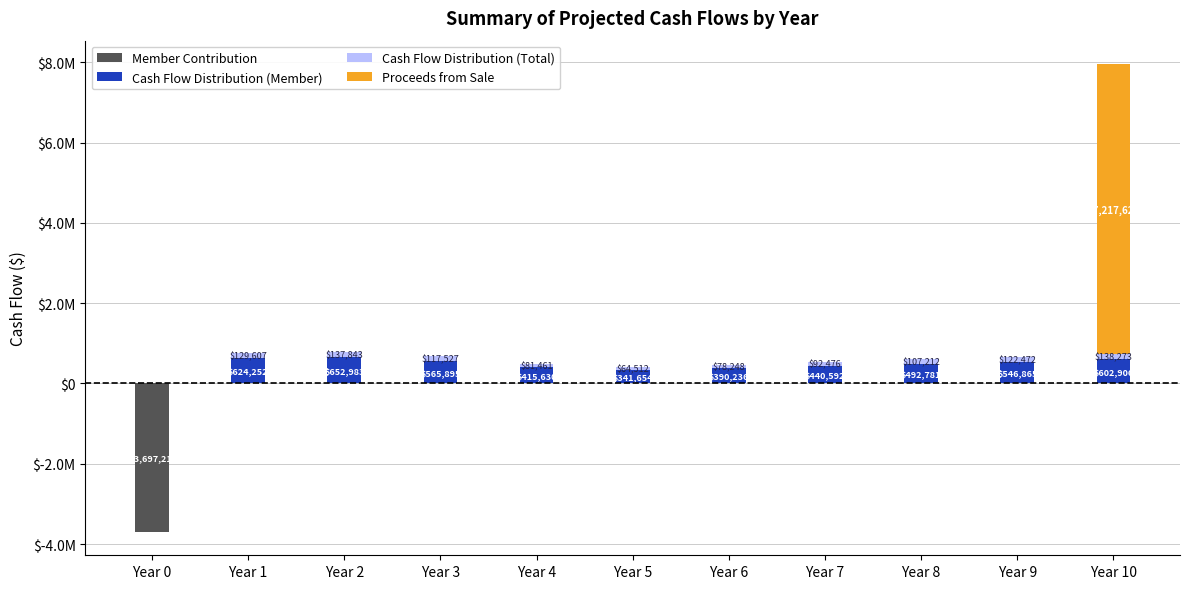

Rank the series by their average value, from lowest to highest.

Member Contribution, Cash Flow Distribution (Total), Cash Flow Distribution (Member), Proceeds from Sale